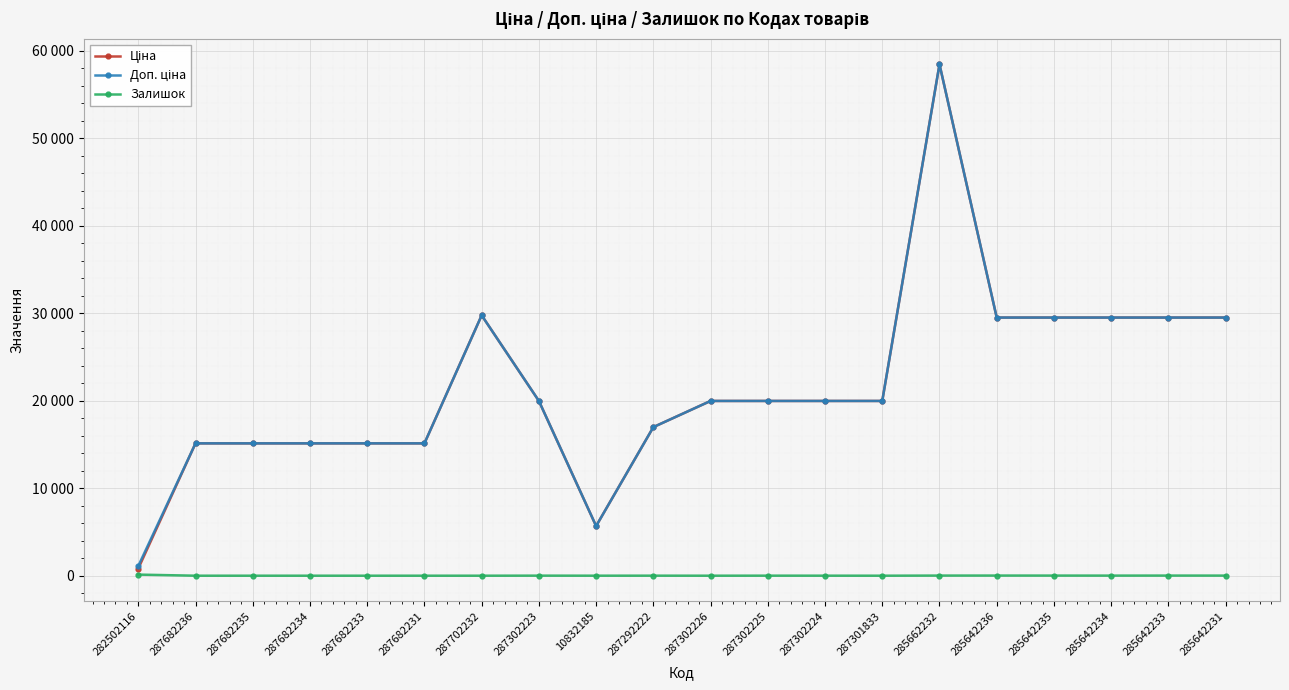

Between 287682236 and 287682231, which series saw the biggest shift?

Ціна